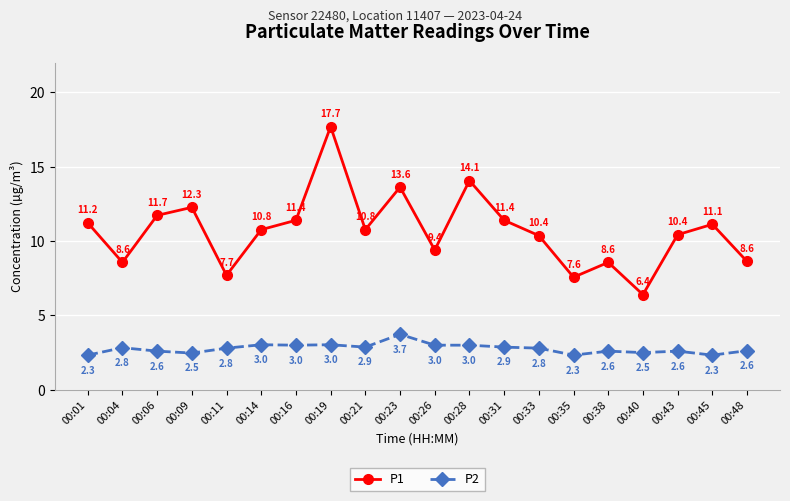

The P1 series shows 2.5 at 00:04. True or false?

False